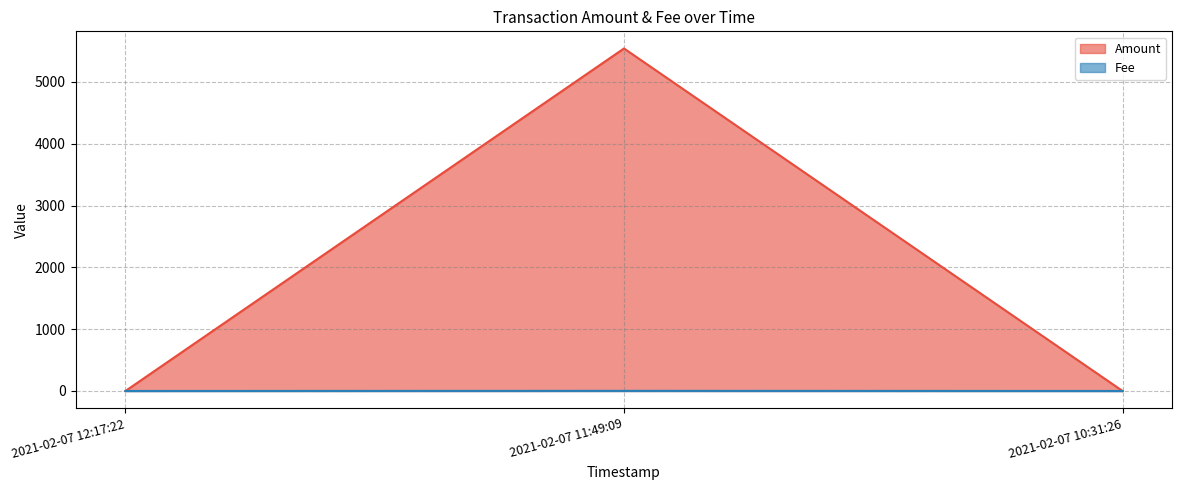

What is the sum of all Fee values?

2.0